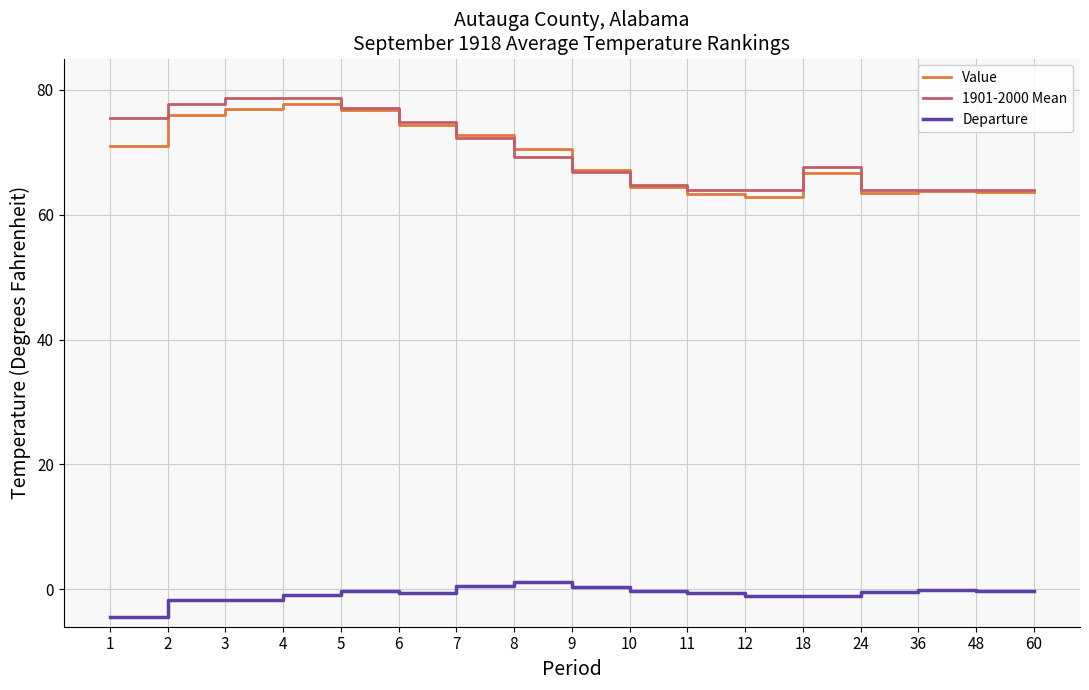

List the series in order of their peak value, lowest first.

Departure, Value, 1901-2000 Mean